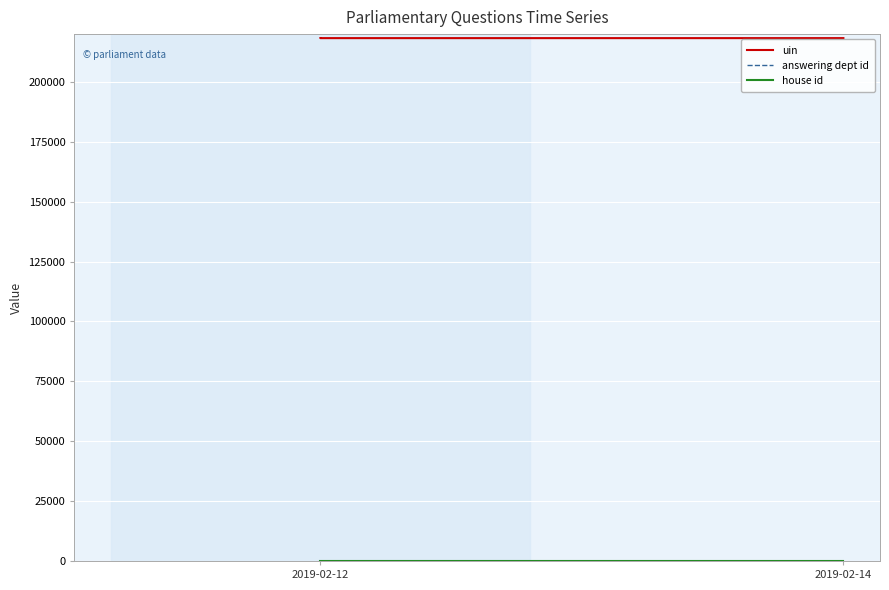

How many data points does each series have?

3